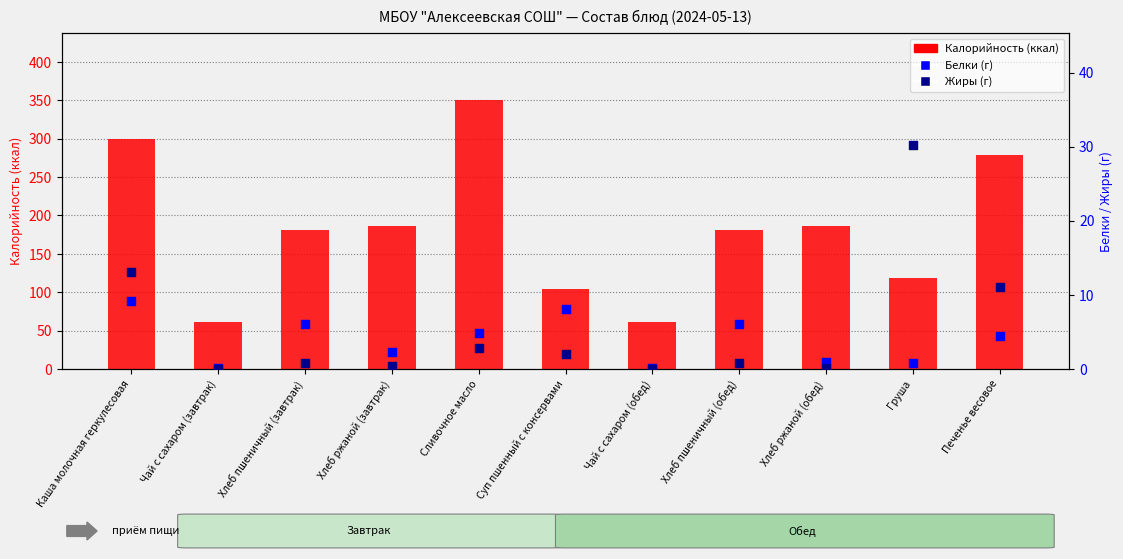

At which category is the sum across all series the highest?

Сливочное масло